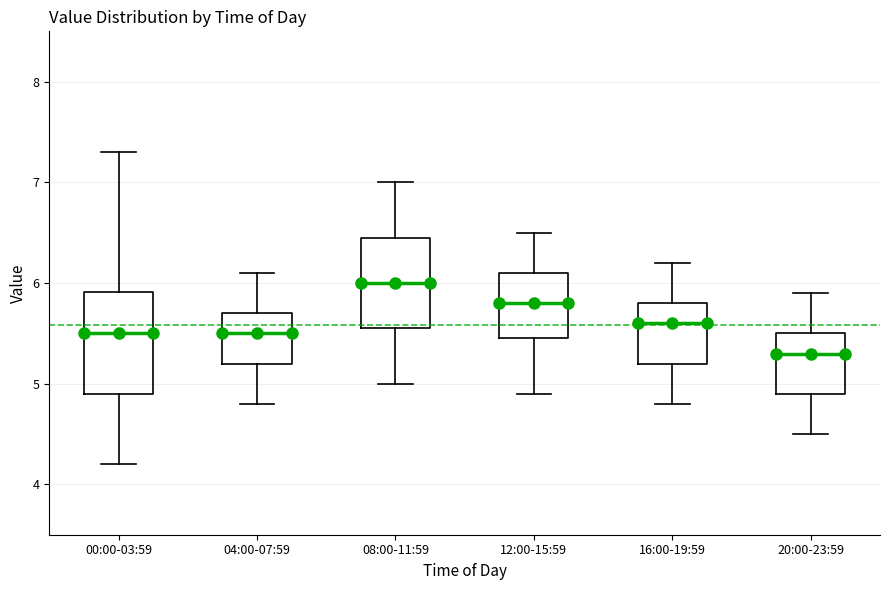

Where does the lower whisker of the box for 04:00-07:59 end on the y-axis? The values are not printed on the chart, so give them approximately, as read against the axis.

4.8